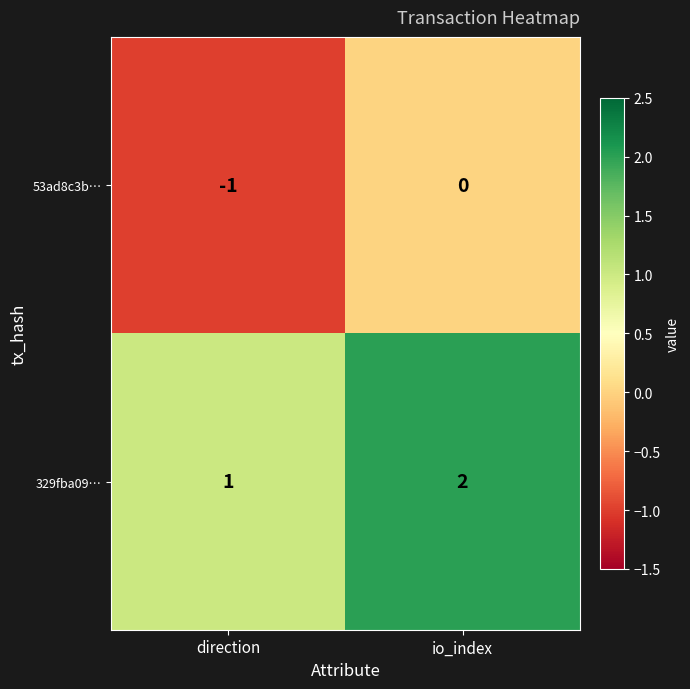

Which category has the highest value in the 329fba09… series?

io_index